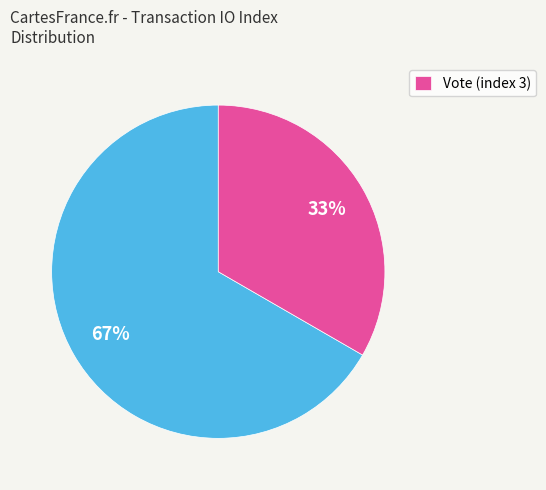

Does any single category account for the majority?

Yes